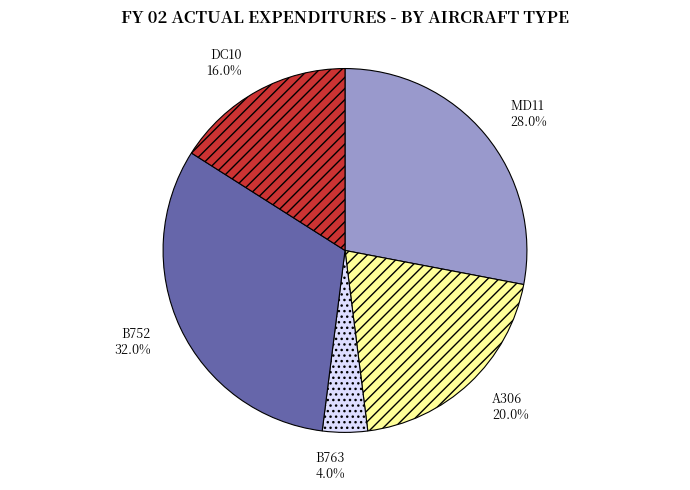

To the nearest percent, what portion does B763 represent?

4%